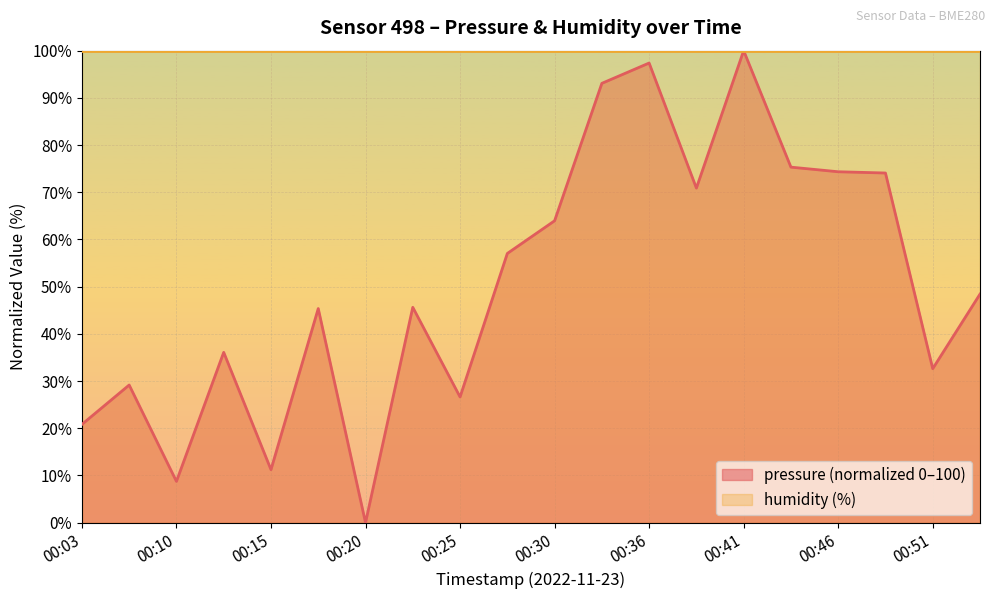

Is it true that the value at 00:12 is 36.1?

True